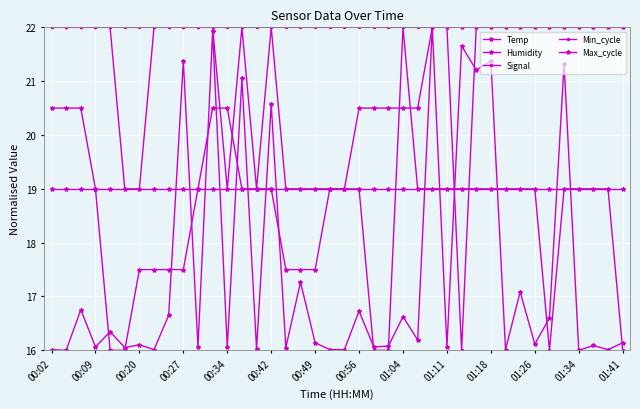

Does the chart have visible grid lines?

Yes